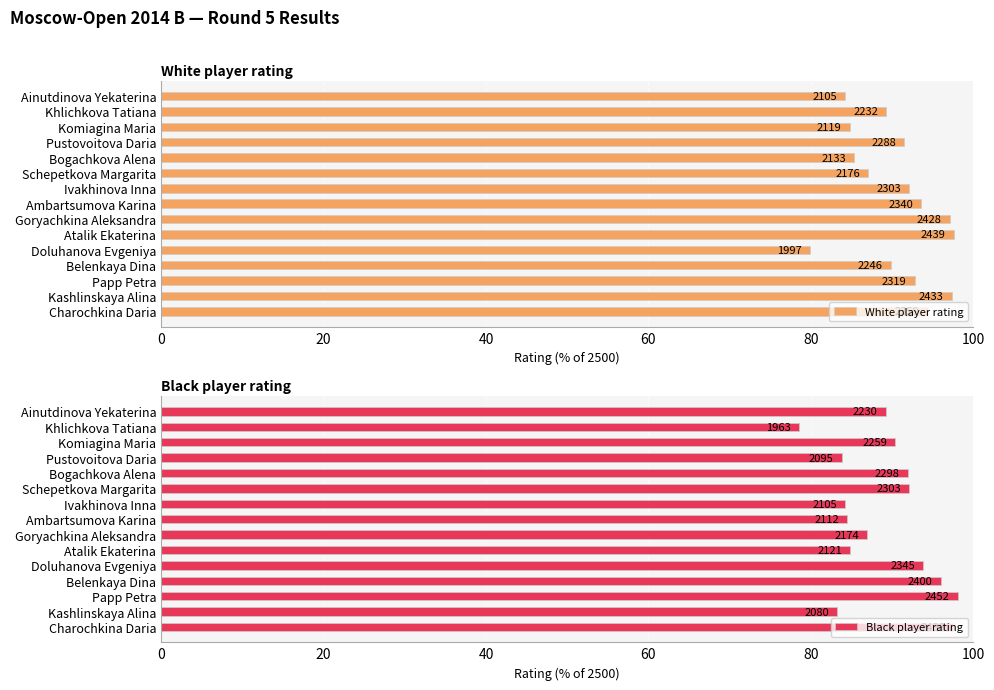

Which series changed the most between Charochkina Daria and Papp Petra?

White player rating